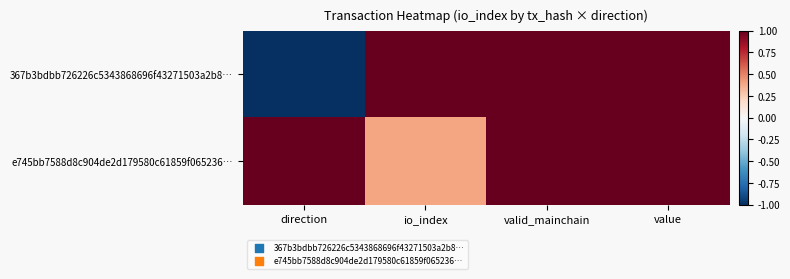

Reading left to right, transcribe all the data shown in this chart.

367b3bdbb726226c5343868696f43271503a2b8…: direction=-1.0	io_index=1.0	valid_mainchain=1.0	value=1.0
e745bb7588d8c904de2d179580c61859f065236…: direction=1.0	io_index=0.4	valid_mainchain=1.0	value=1.0